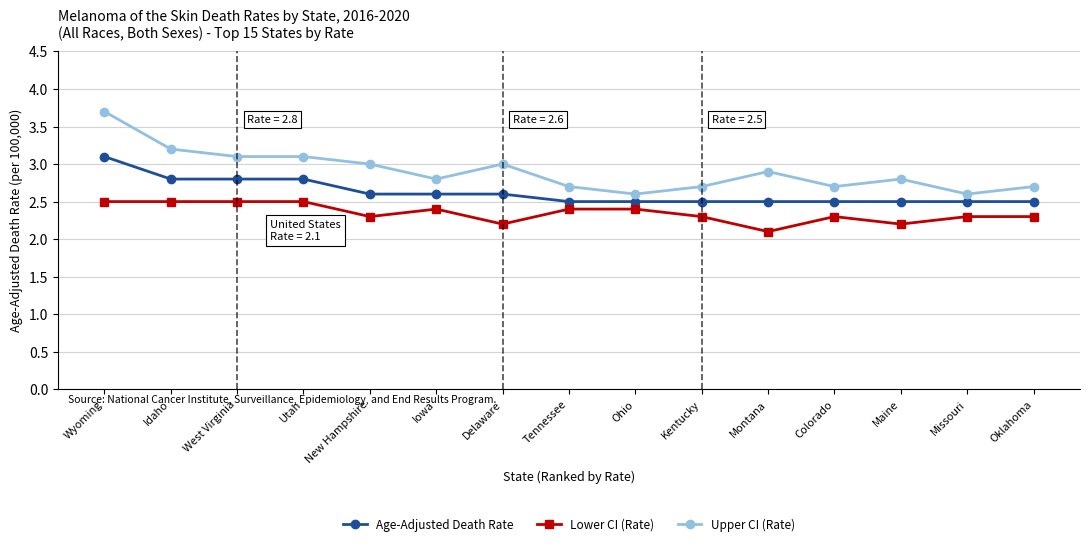

What is the difference between the second highest and second lowest values in the Age-Adjusted Death Rate series?

0.3